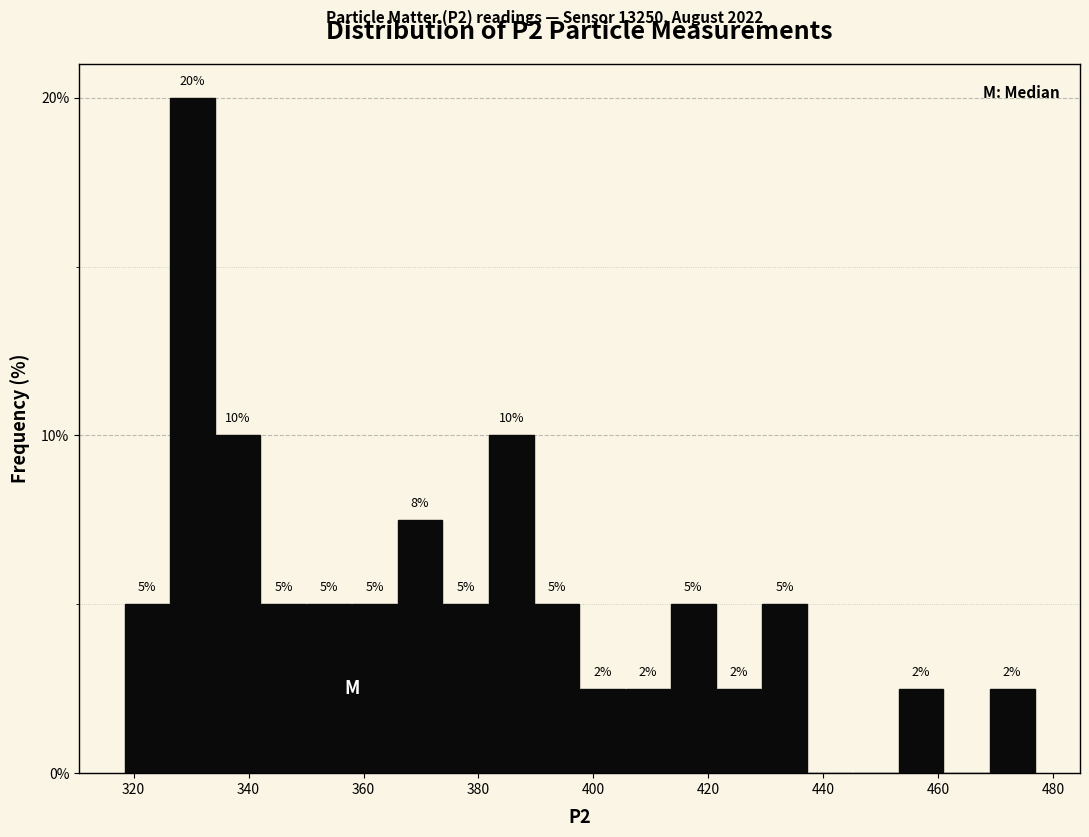

Read against the x-axis, roughly where is the centre of the tallest bar?

330